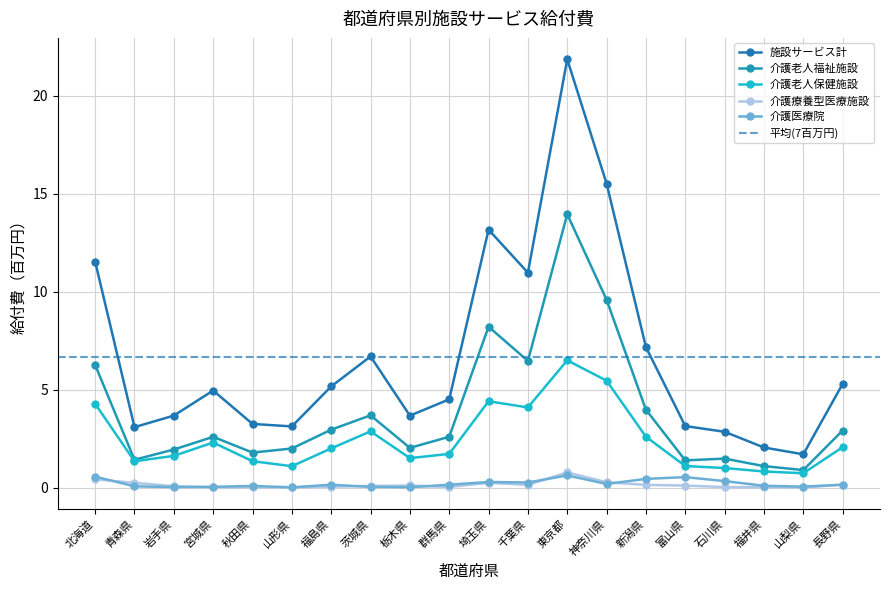

What are all the series names shown in the legend?

施設サービス計, 介護老人福祉施設, 介護老人保健施設, 介護療養型医療施設, 介護医療院